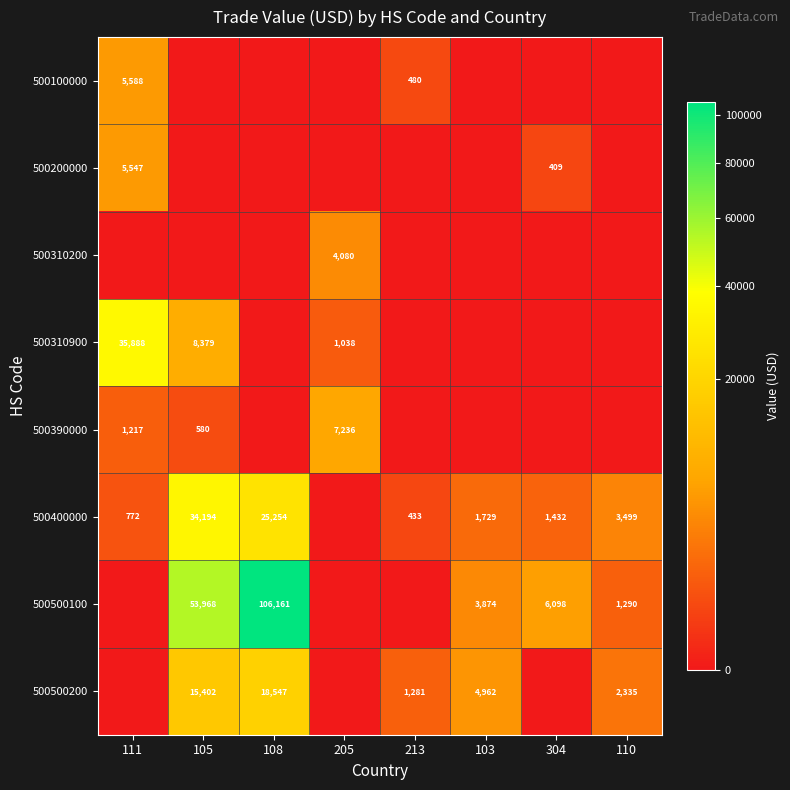

Count the number of data series in this chart.

8